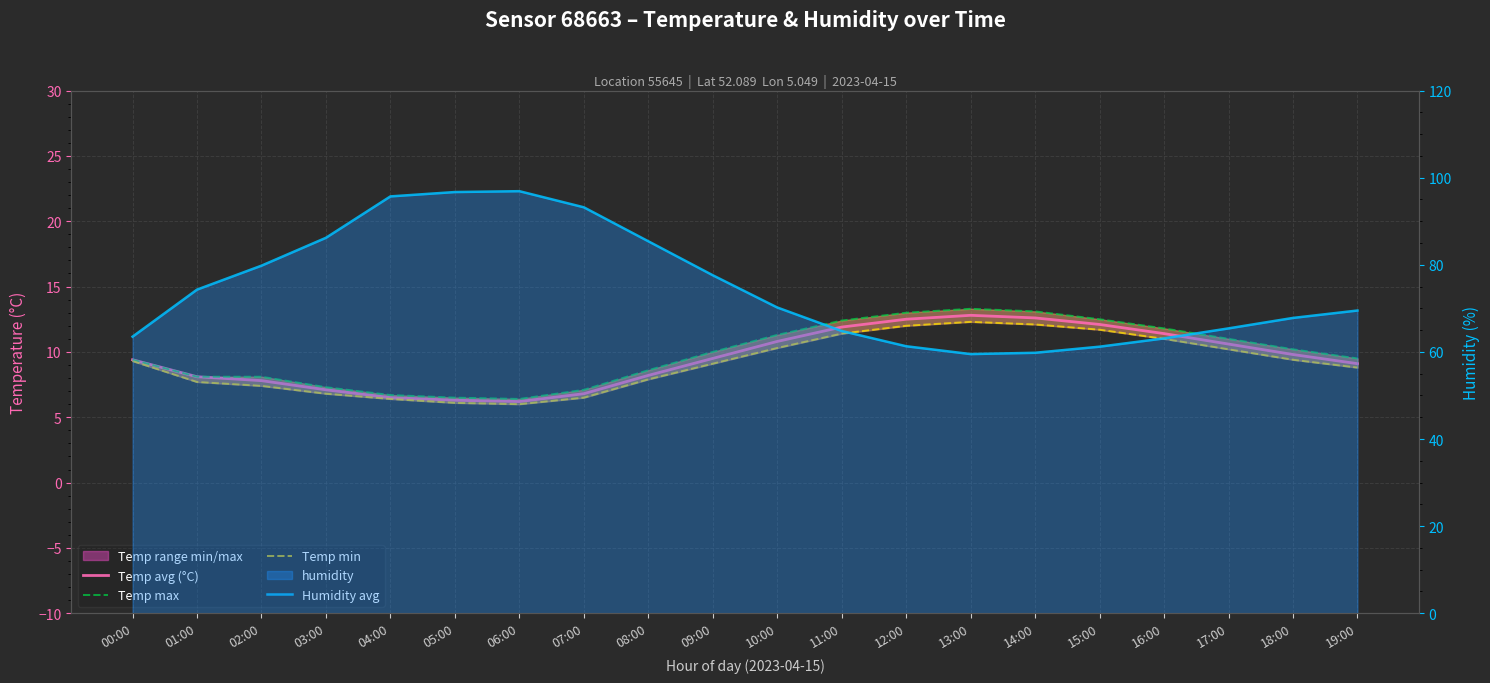

Which category has the highest value across all series?

06:00